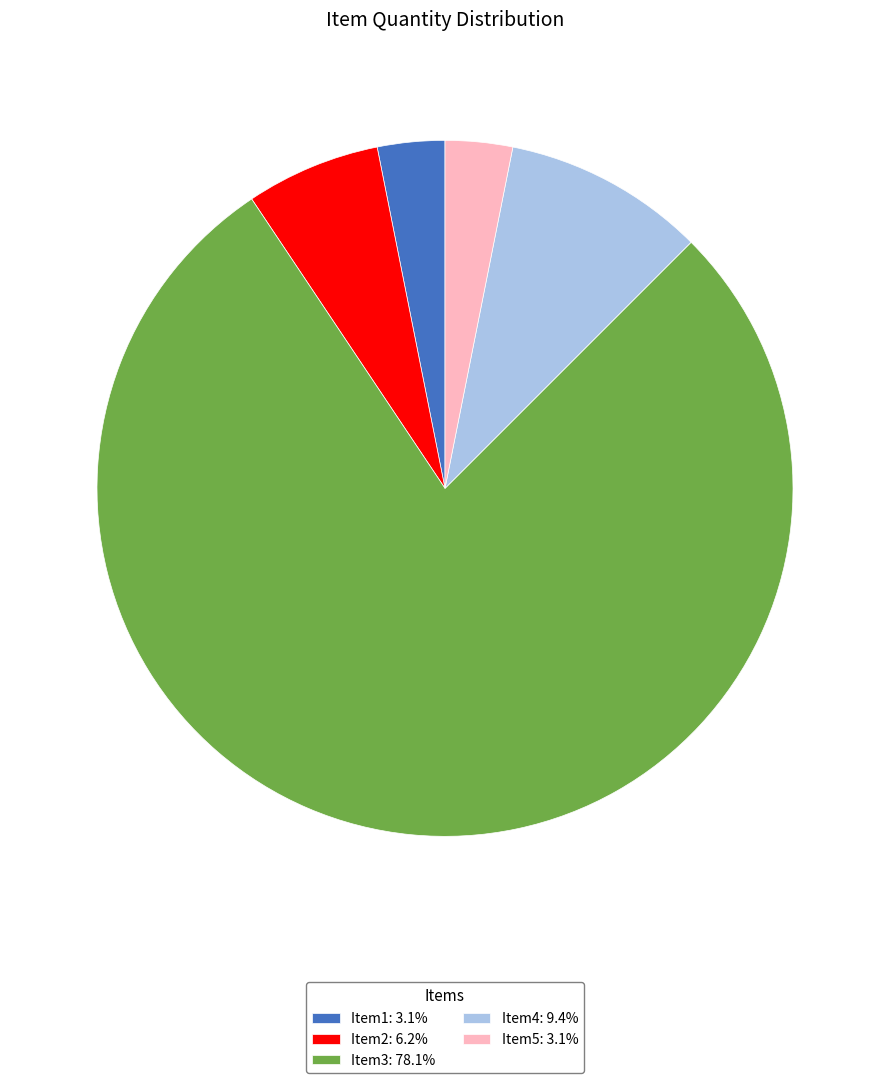

Count the number of slices in the pie.

5